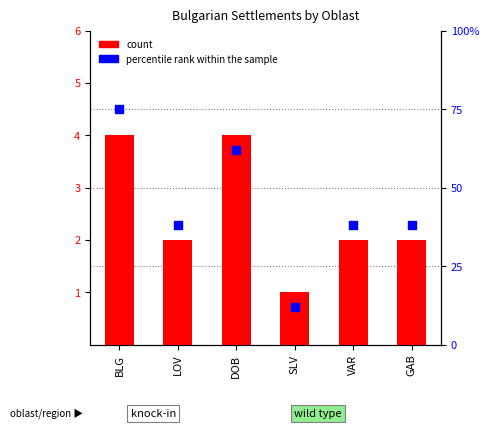

What is the total value across all series at DOB?

66